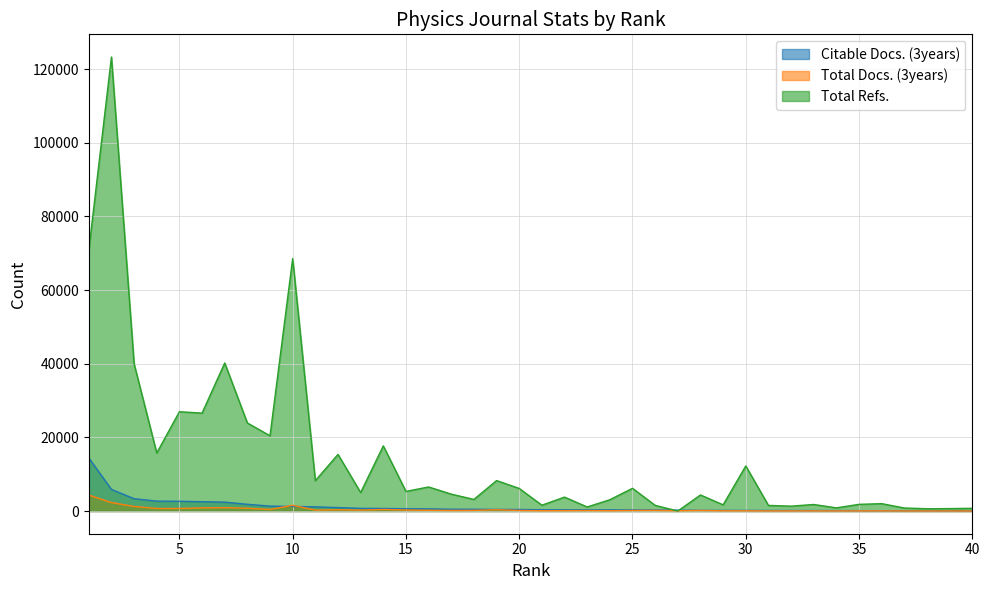

Count the number of categories in the chart.

40